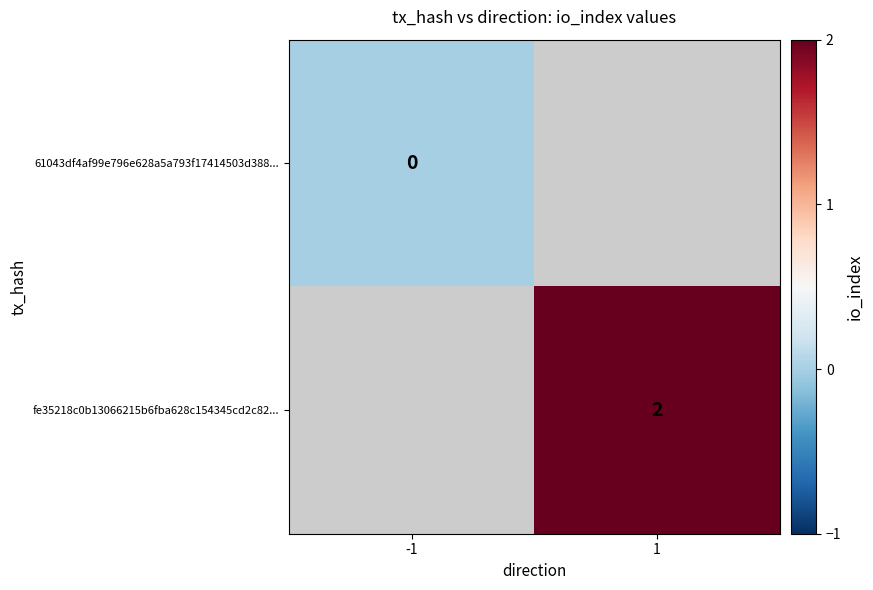

Is it true that fe35218c0b13066215b6fba628c154345cd2c82... equals 2 at 1?

True